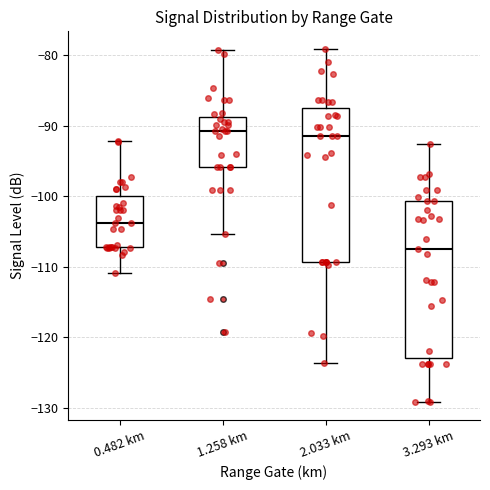

Reading left to right, read every box against the y-axis: the position of its median line, the range the box covers, and the ends of its whiskers. The values are not printed on the chart, so give them approximately, as read against the axis.

0.482 km: median -104, box -107 to -100, whiskers -111 to -92
1.258 km: median -91, box -96 to -89, whiskers -105 to -79
2.033 km: median -91, box -109 to -87, whiskers -124 to -79
3.293 km: median -107, box -123 to -101, whiskers -129 to -93